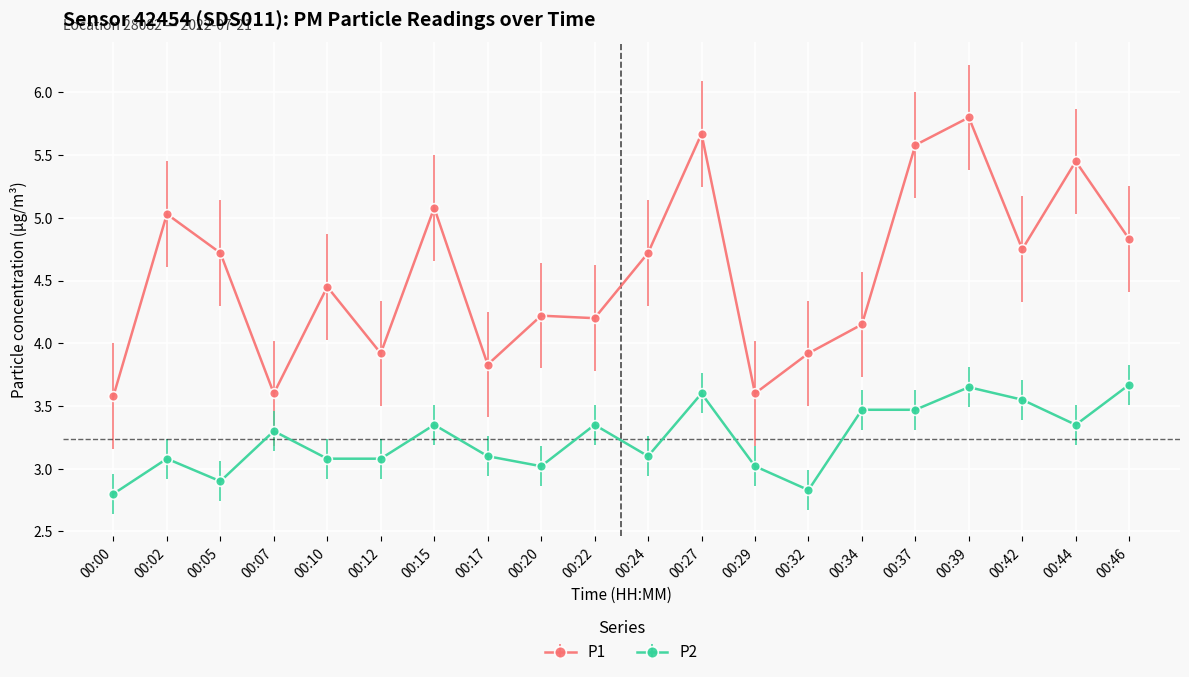

Is this an area chart (filled region under the line)?

No